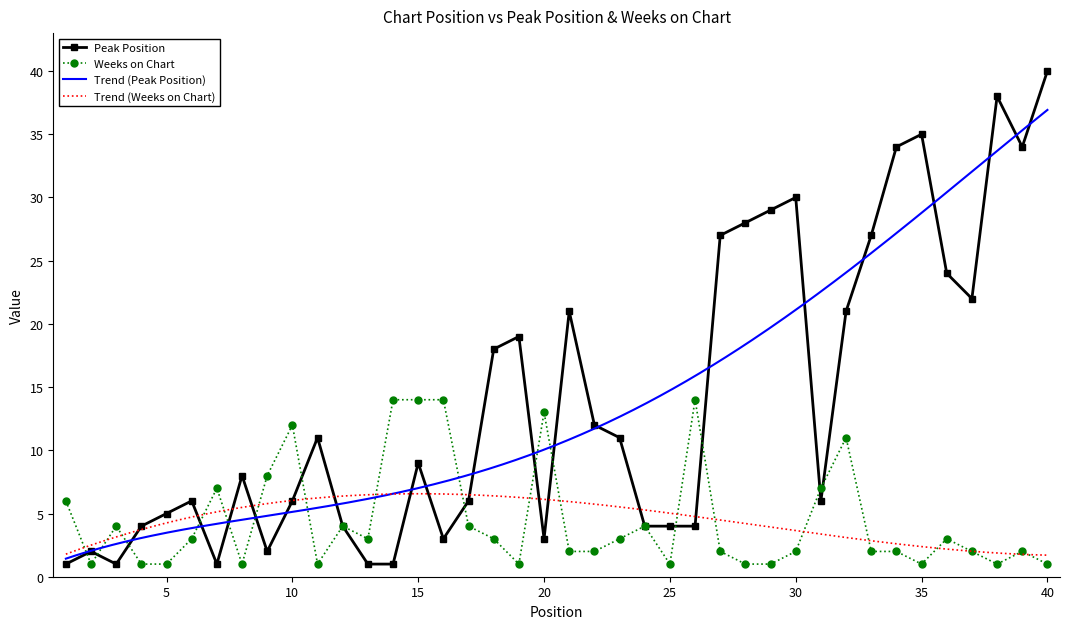

What is the difference between the maximum and minimum values in the Weeks on Chart series?

13